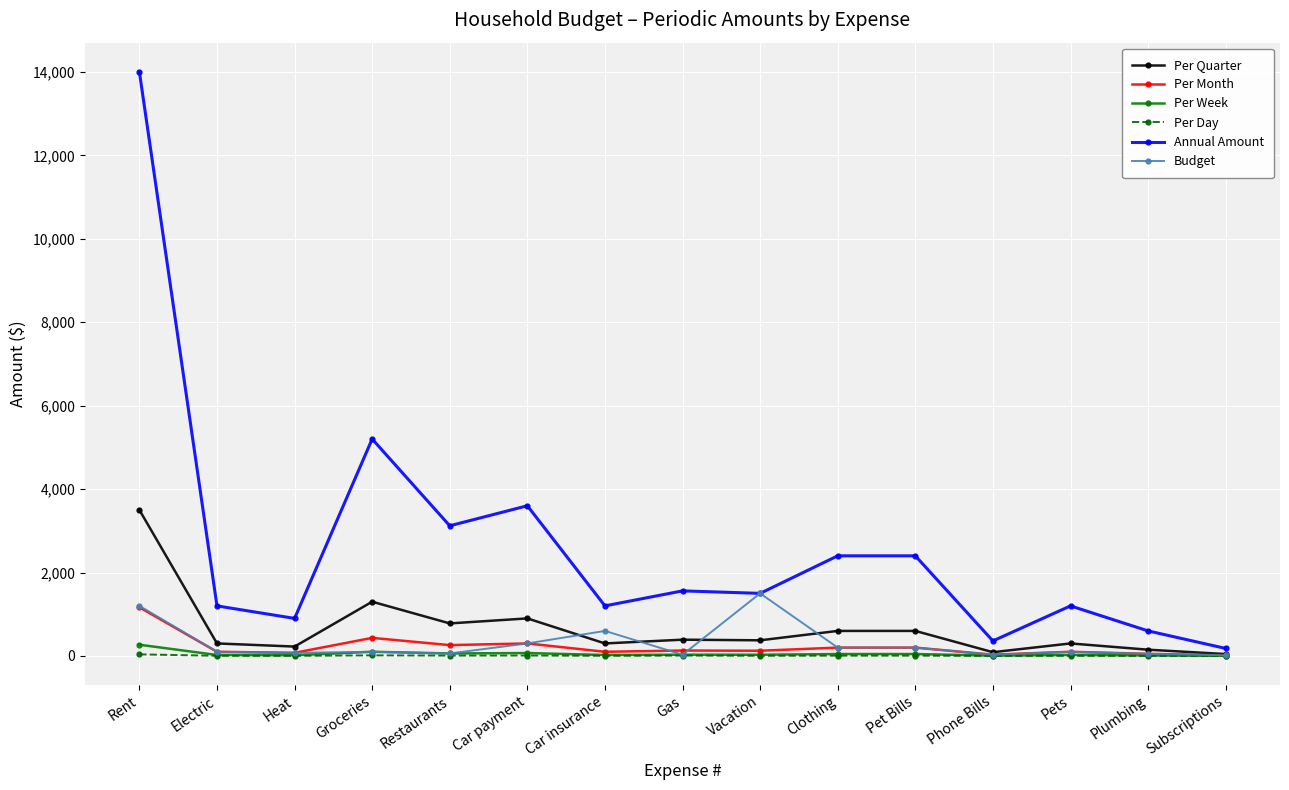

What is the highest value of the Per Quarter series?

3500.0